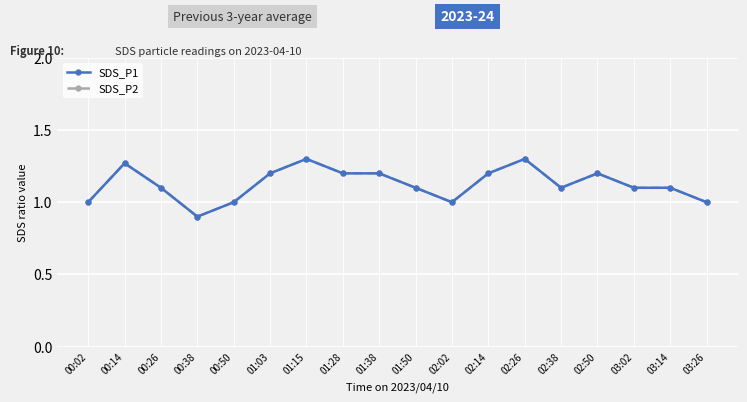

Does the chart have visible grid lines?

Yes